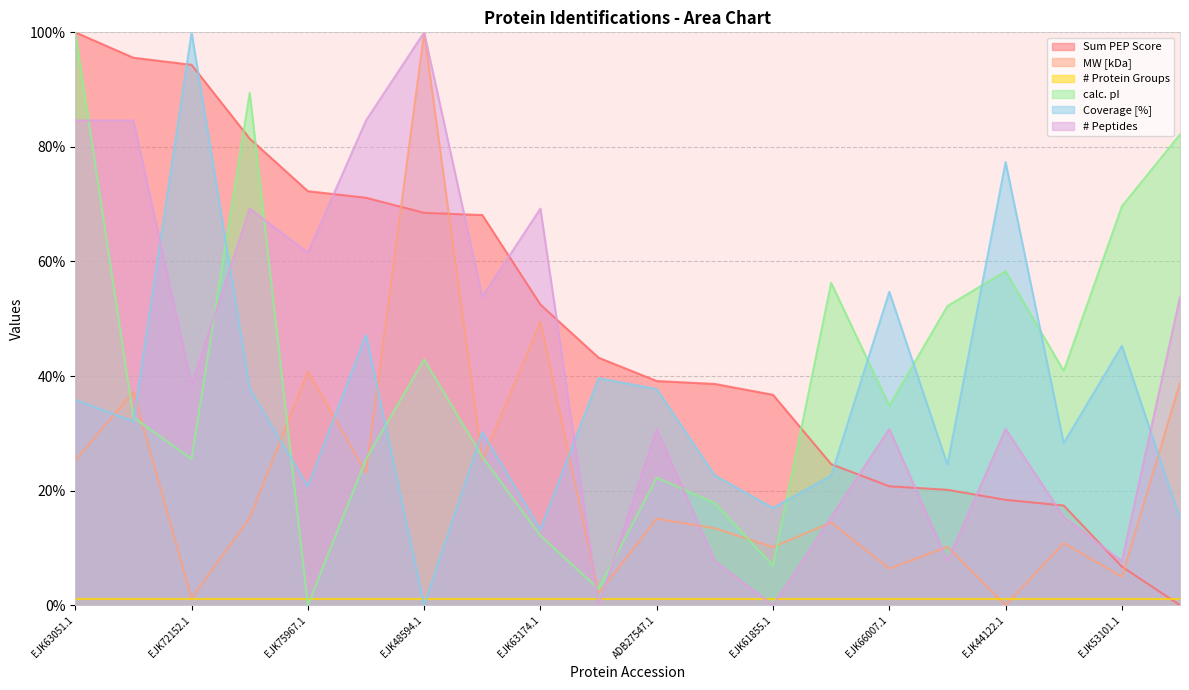

Read the MW [kDa] value at EJK52355.1.

25.4